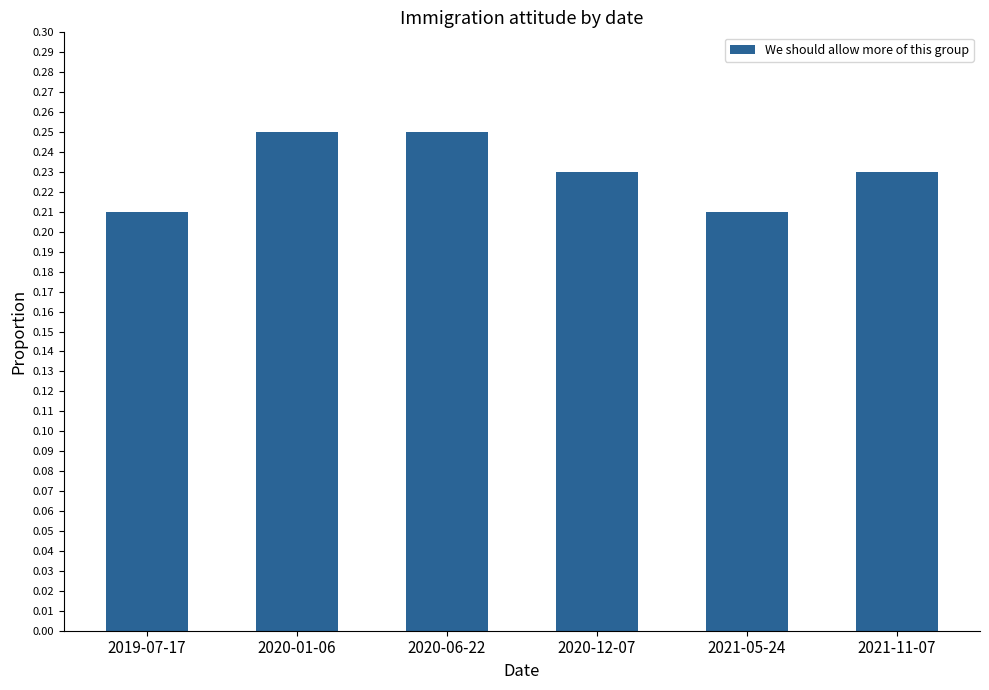

What is the label of the 4th bar from the right?

2020-06-22